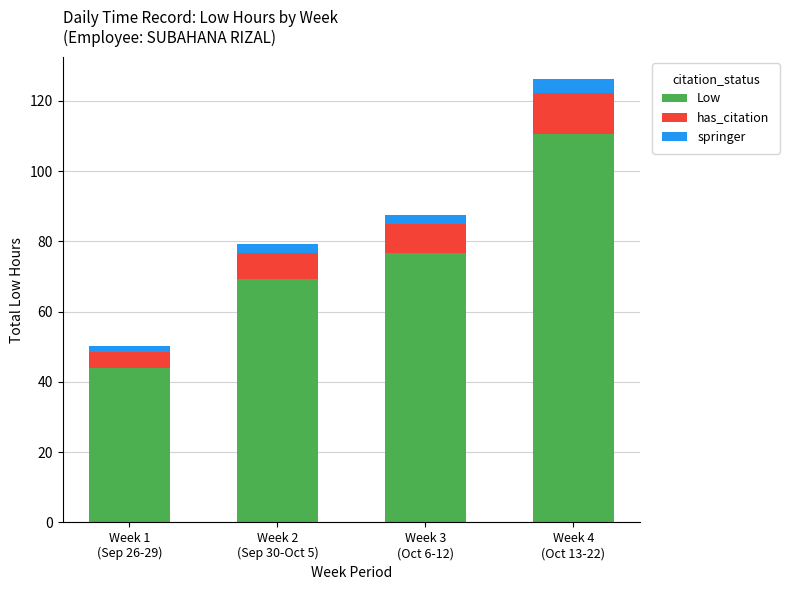

What is the average value of the Low series?

75.1